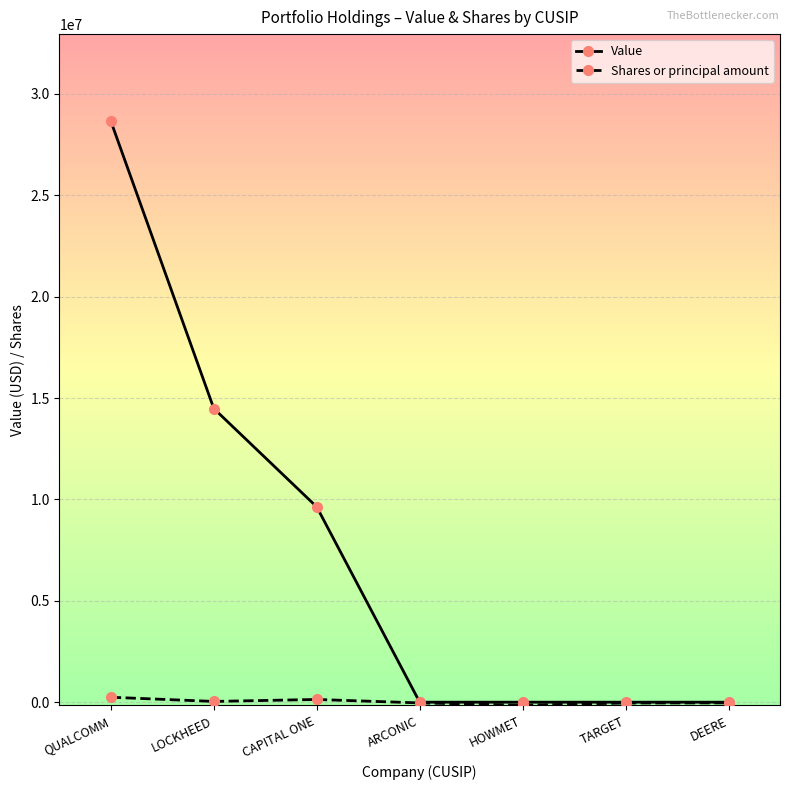

At which category is the sum across all series the highest?

QUALCOMM